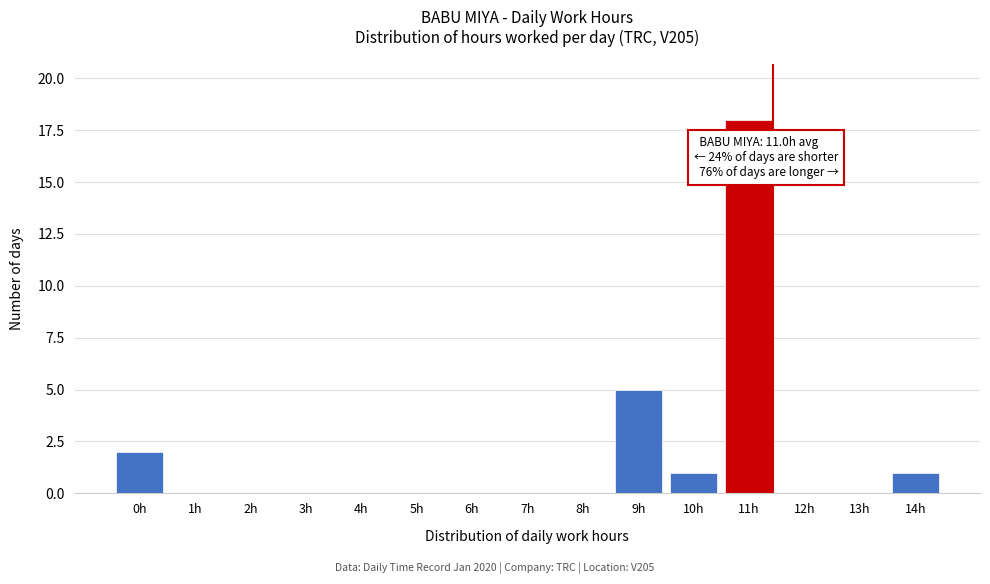

Reading right to left, transcribe all the data shown in this chart.

14h=1	13h=0	12h=0	11h=18	10h=1	9h=5	8h=0	7h=0	6h=0	5h=0	4h=0	3h=0	2h=0	1h=0	0h=2